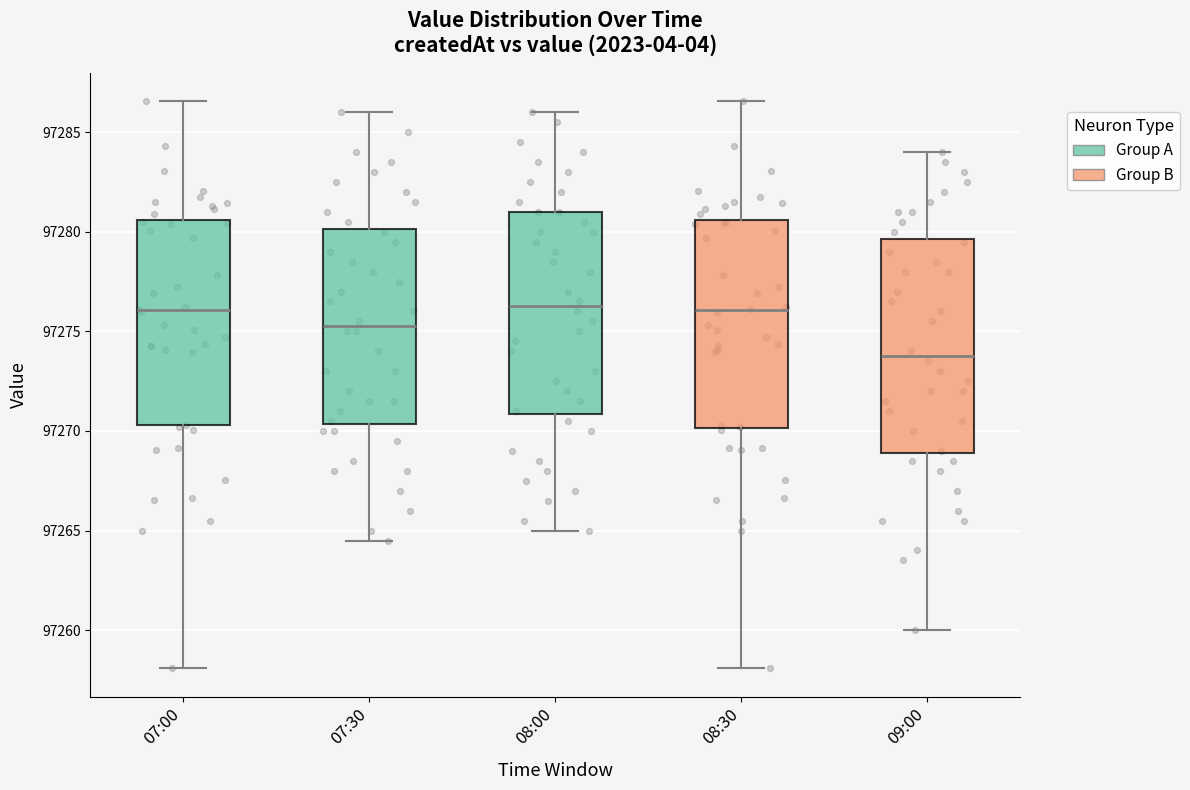

Where is the upper edge of the box for 09:00 on the y-axis? The values are not printed on the chart, so give them approximately, as read against the axis.

97279.5